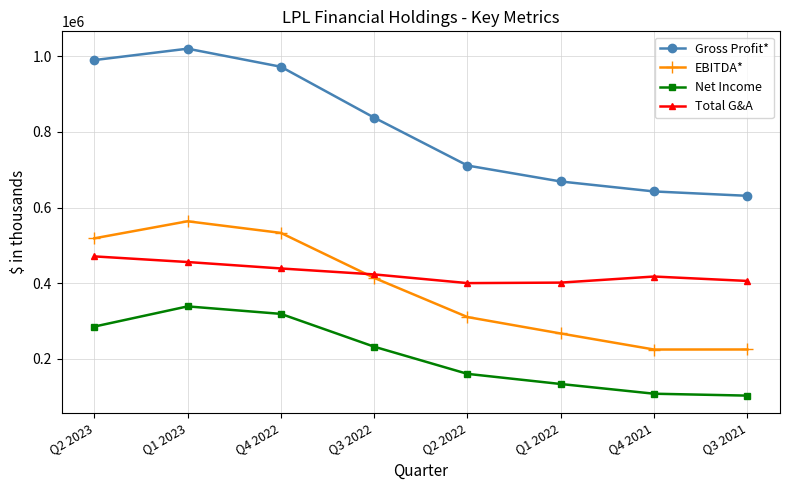

How many intersections are there between Total G&A and EBITDA*?

1